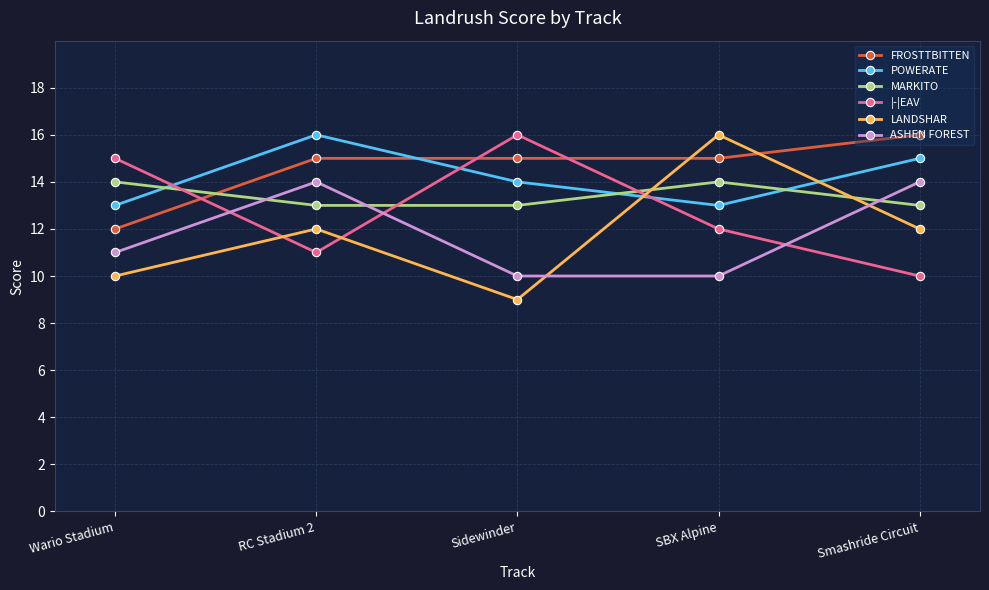

What is the minimum value for POWERATE?

13